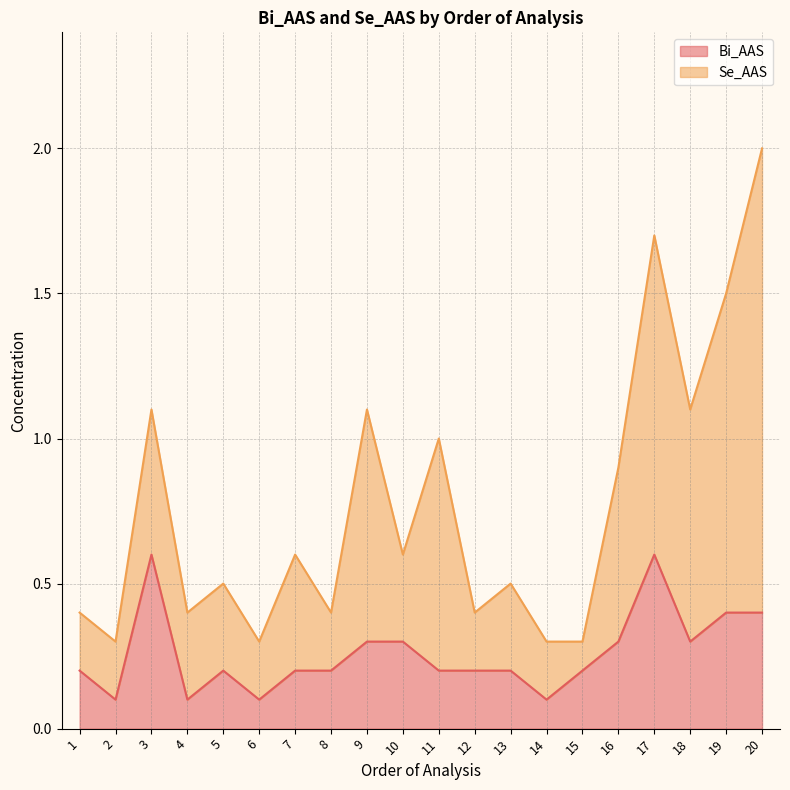

What is the smallest value displayed?

0.1